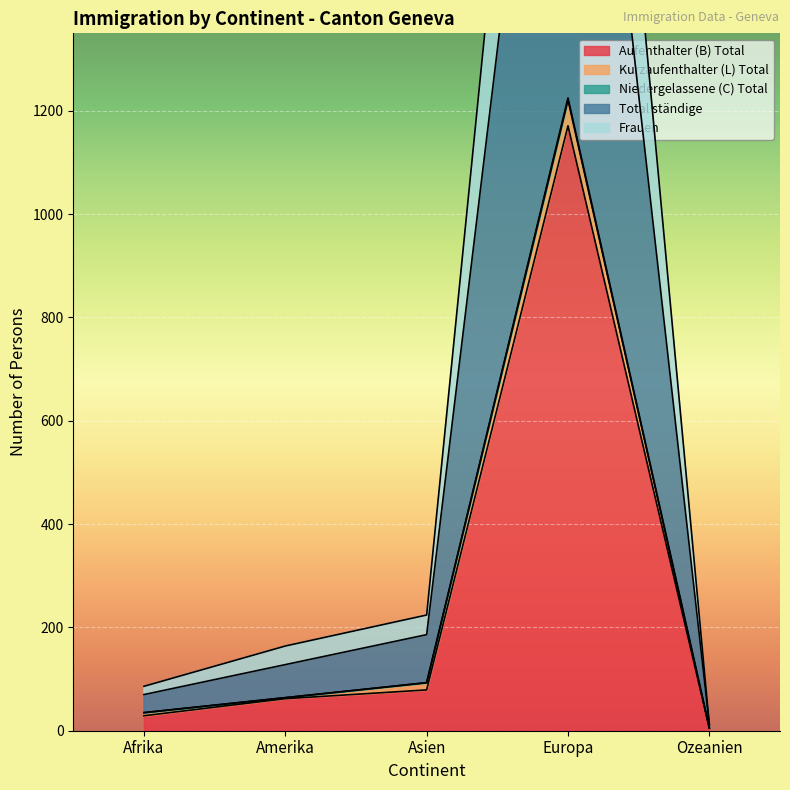

What is the difference between the second highest and second lowest values in the Total ständige series?

58